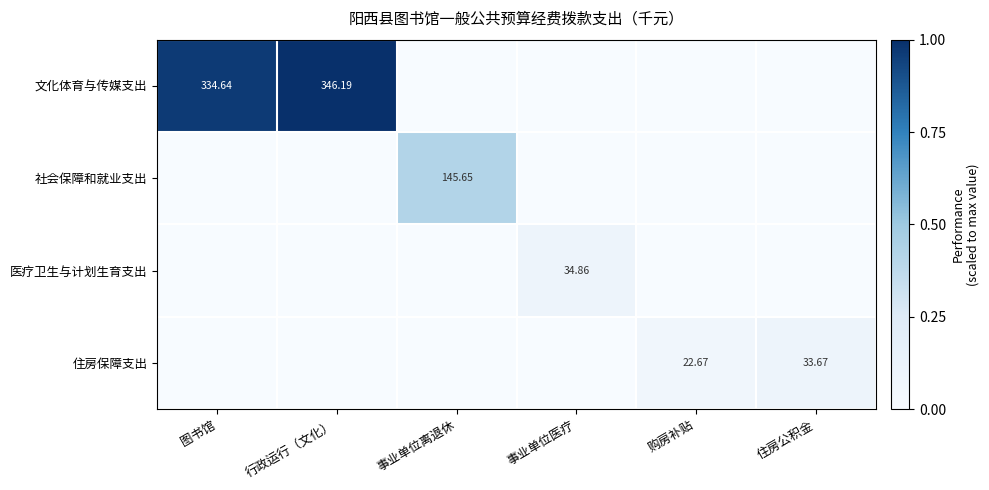

Where is 文化体育与传媒支出 nearest to the value 0?

事业单位离退休